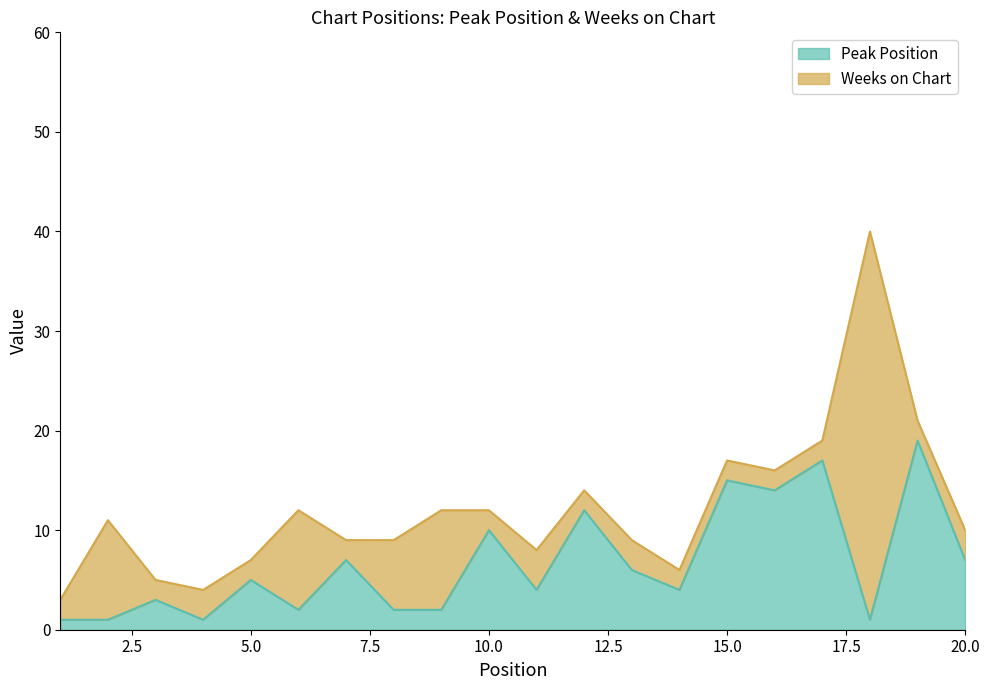

How many data points are above 5?

9